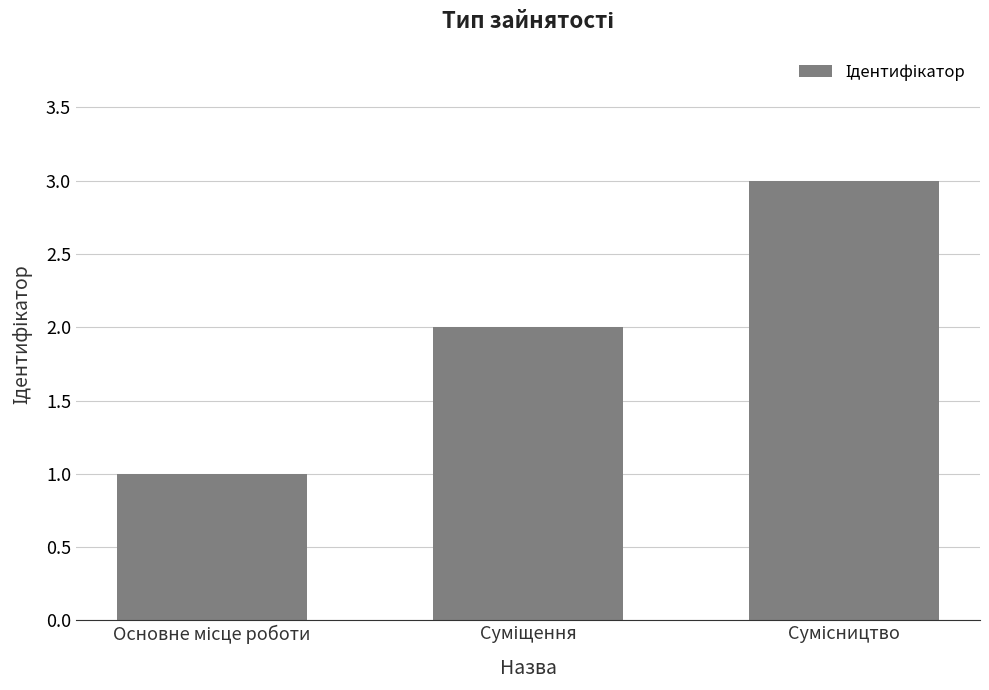

What is the maximum value shown in the chart?

3